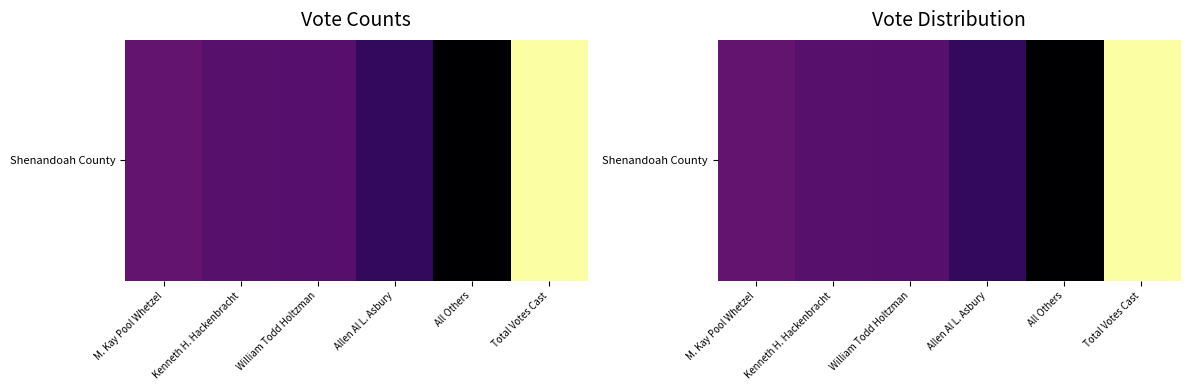

Rank the categories by value from highest to lowest.

Total Votes Cast, M. Kay Pool Whetzel, Kenneth H. Hackenbracht, William Todd Holtzman, Allen Al L. Asbury, All Others